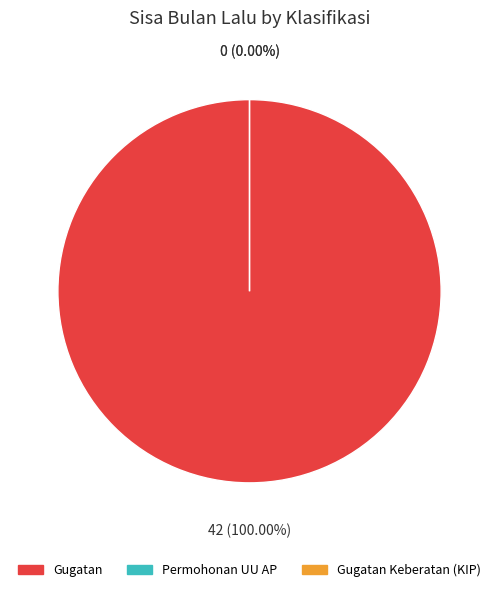

Between Gugatan and Permohonan UU AP, which is larger?

Gugatan